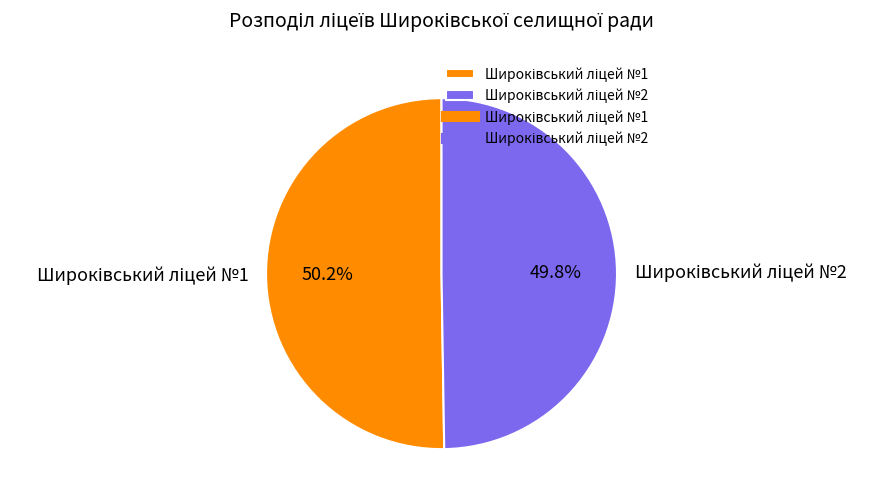

Is there any slice that represents more than half of the pie?

Yes